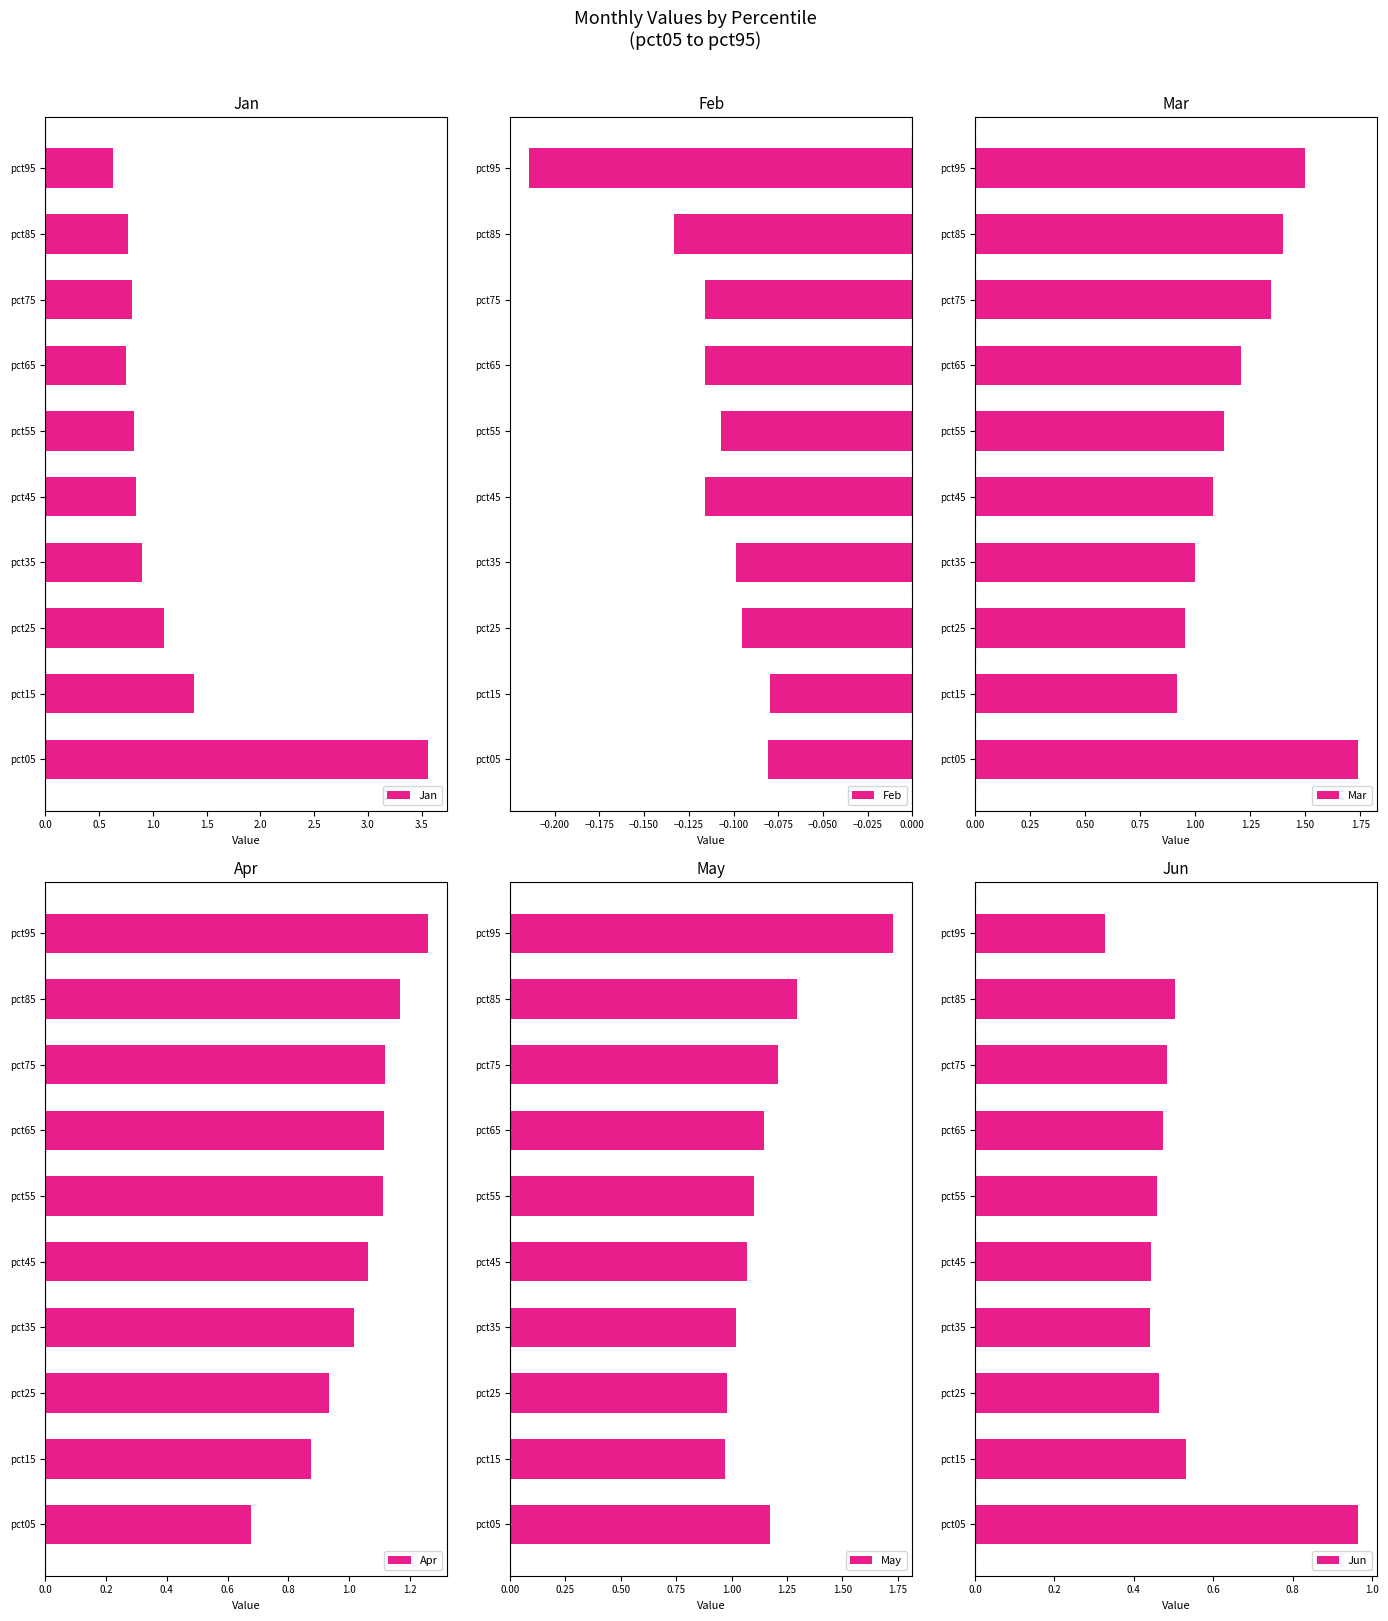

Which category has the highest value in the Jan series?

pct05